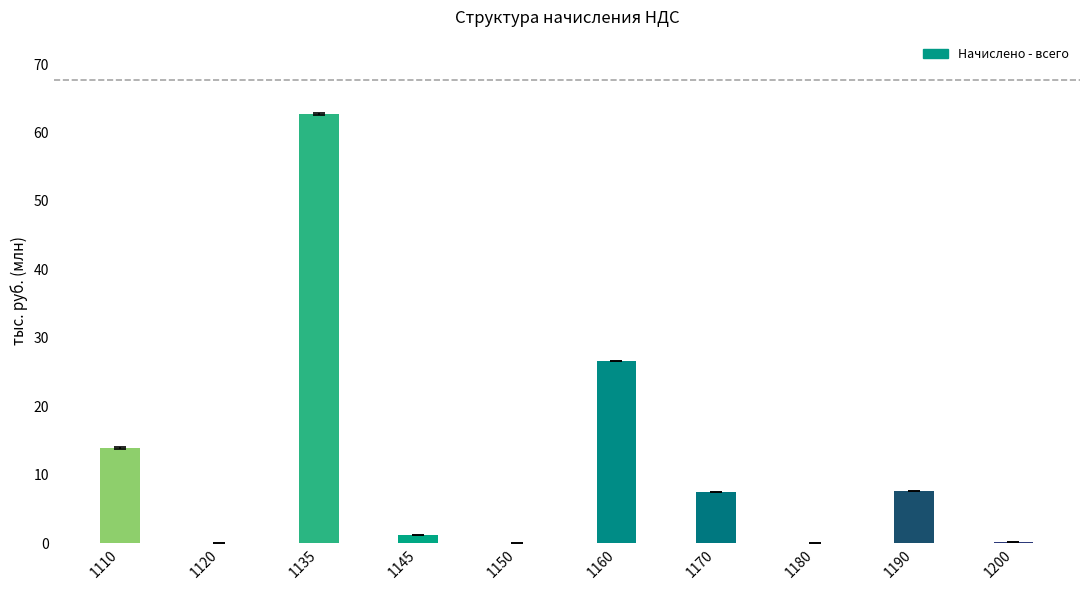

What is the difference between the values at 1120 and 1170?

7.4